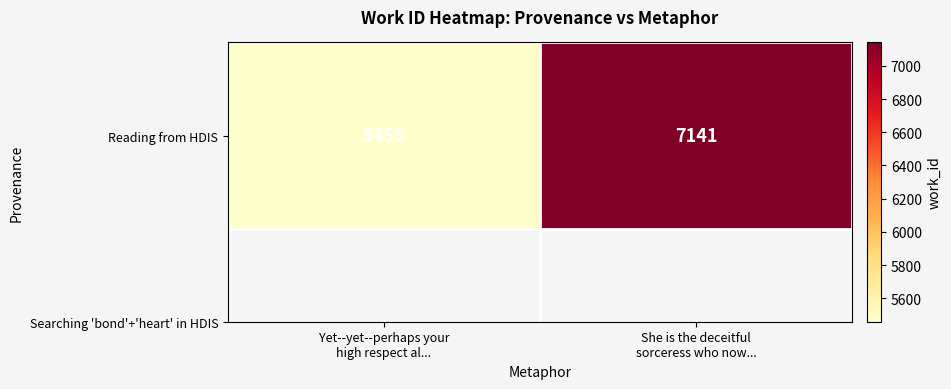

List the labels in order of value, largest first.

She is the deceitful
sorceress who now..., Yet--yet--perhaps your
high respect al...